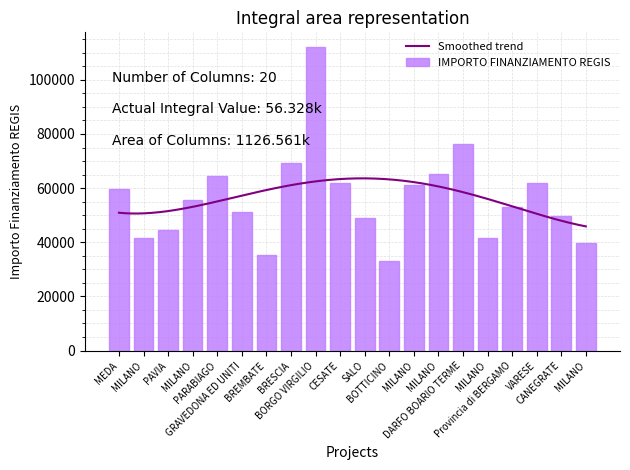

Which label corresponds to the smallest value in the chart?

BOTTICINO